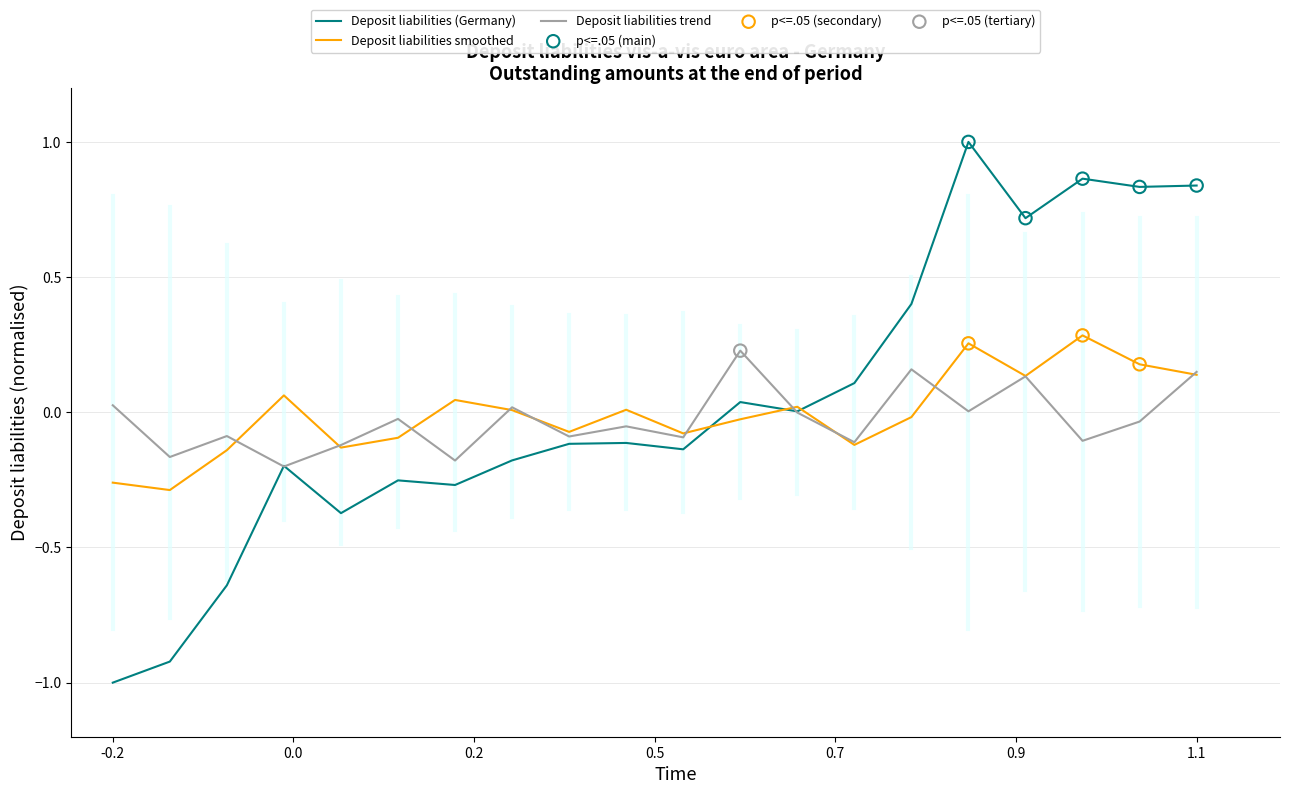

Which series has the largest range (max minus min)?

Deposit liabilities (Germany)